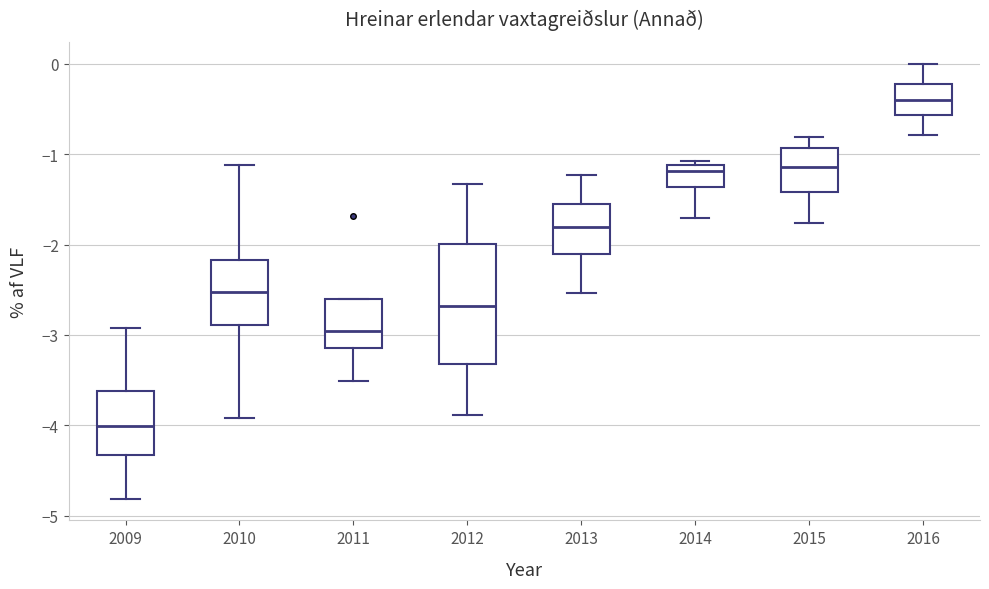

Where does the median line of the box at x = 2012 sit on the y-axis? The values are not printed on the chart, so give them approximately, as read against the axis.

-2.7